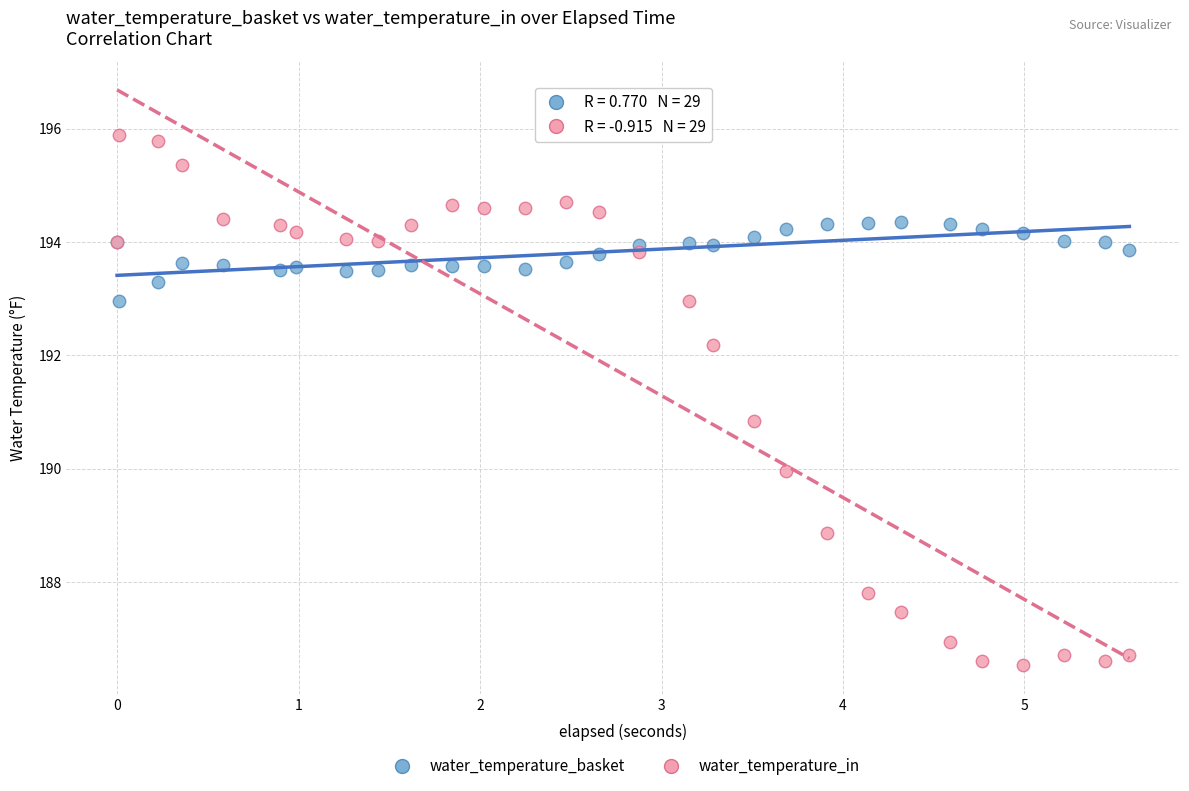

Which series reaches the maximum Y coordinate?

water_temperature_in